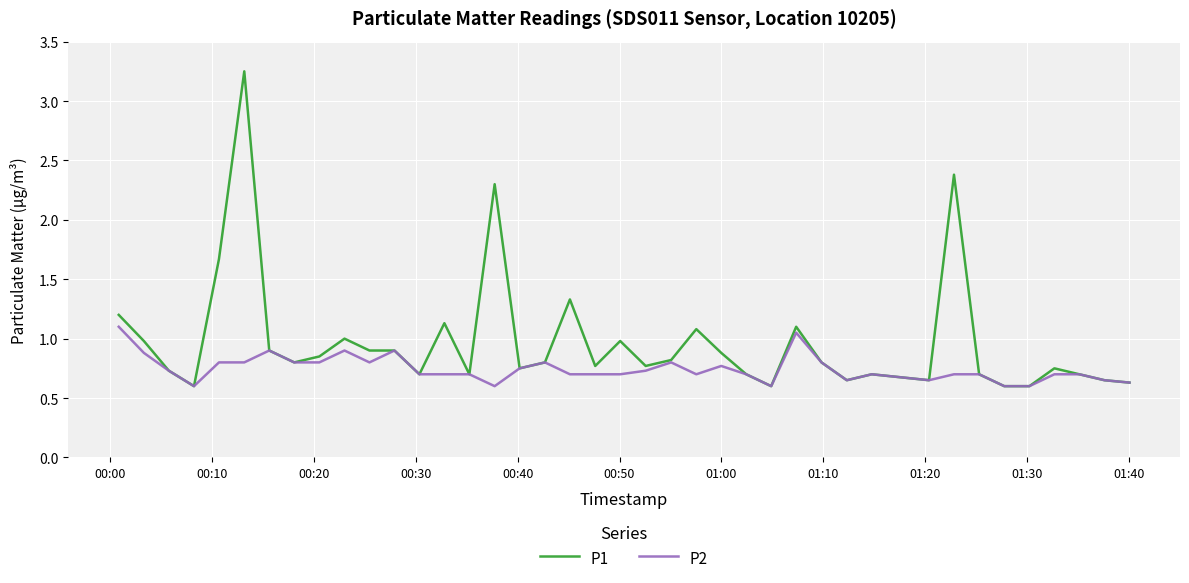

Which series has the largest total across all categories?

P1